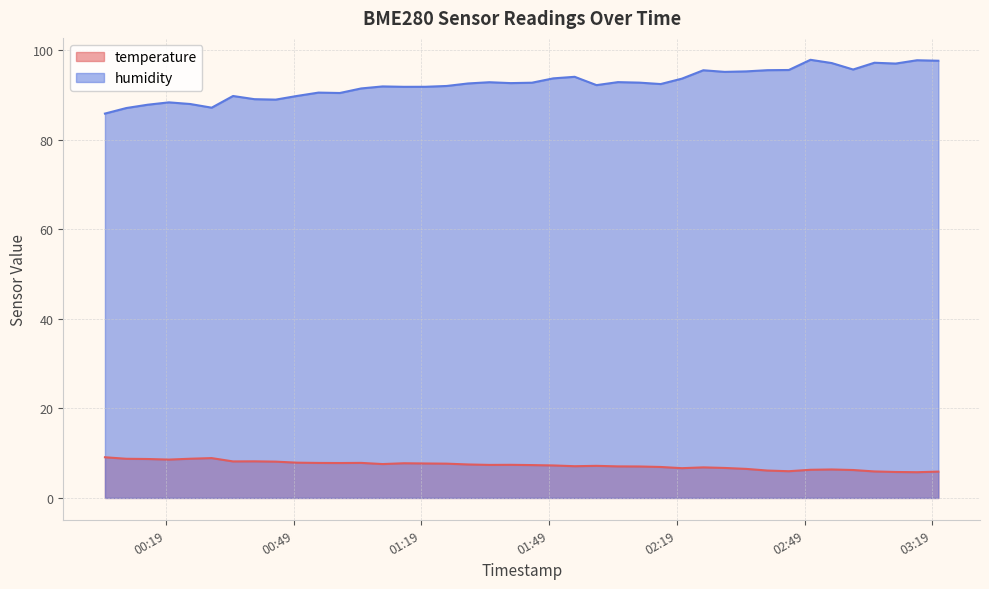

True or false: temperature has a value of 7.4 at 2024-02-15T01:39:58.

True